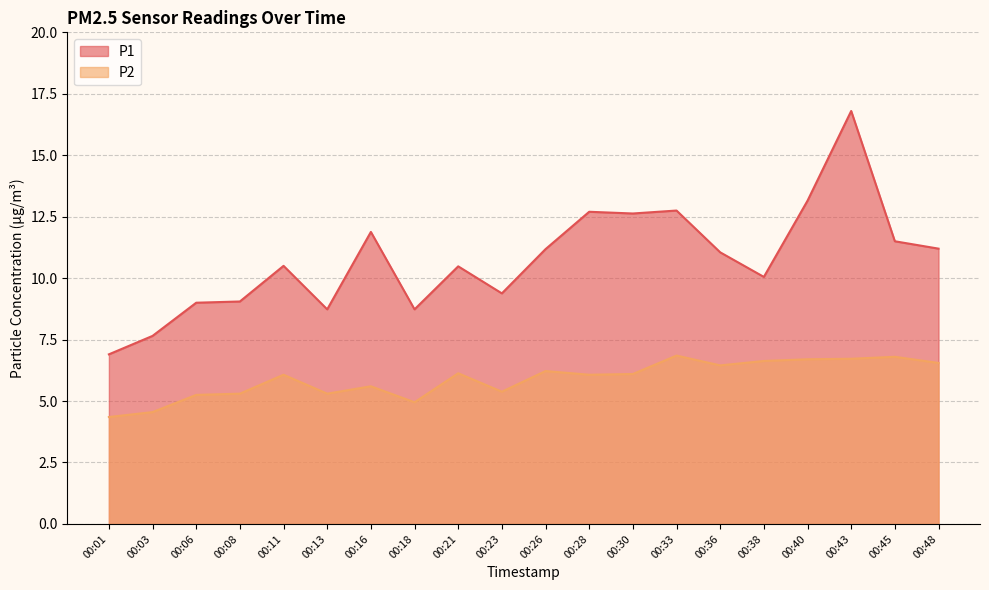

What is the sum of the P1 values at 00:01 and 00:16?

18.8